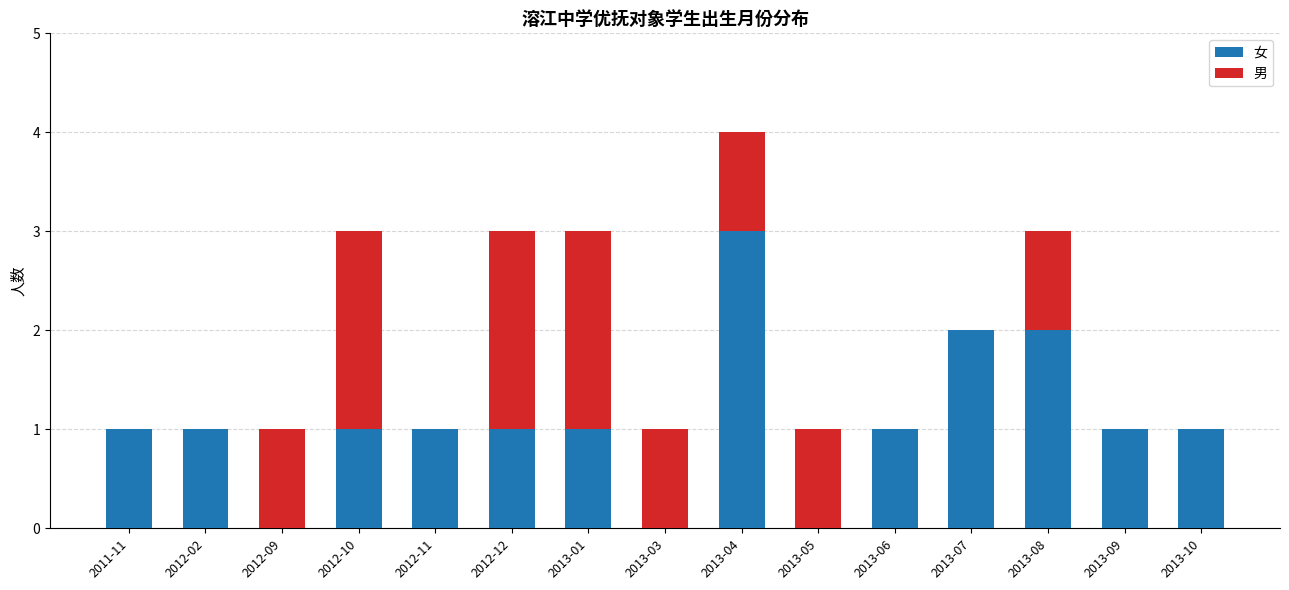

At which label does 女 reach its peak?

2013-04